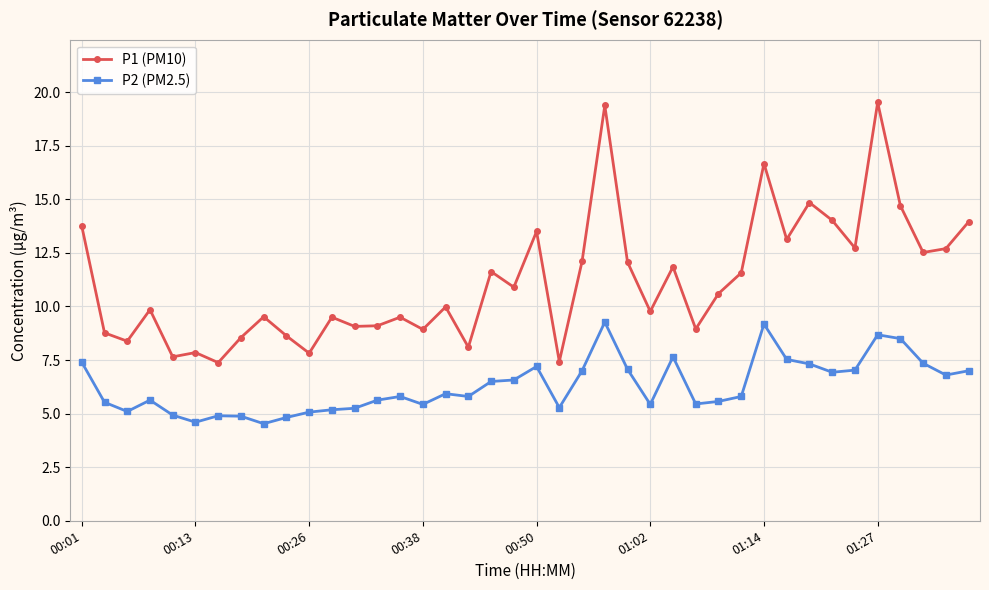

What is the value of the P2 (PM2.5) point at the 28th from the left?

5.5